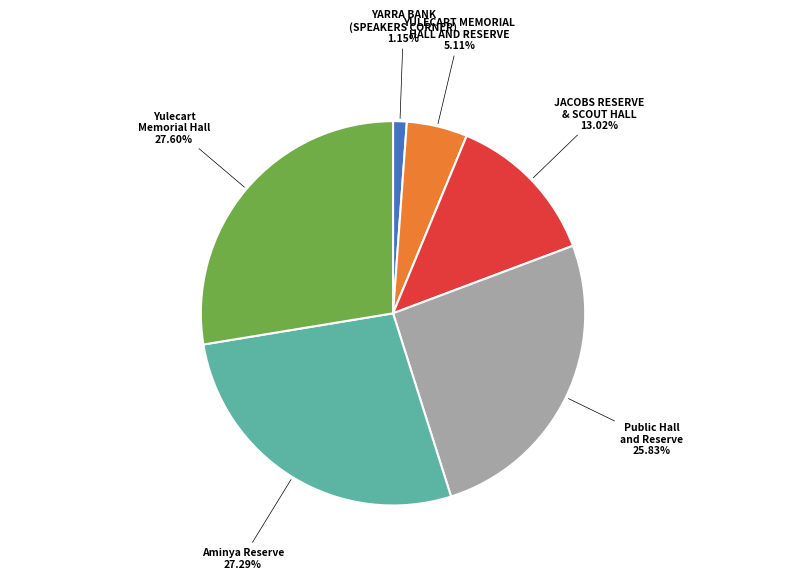

How many segments does this pie chart have?

6